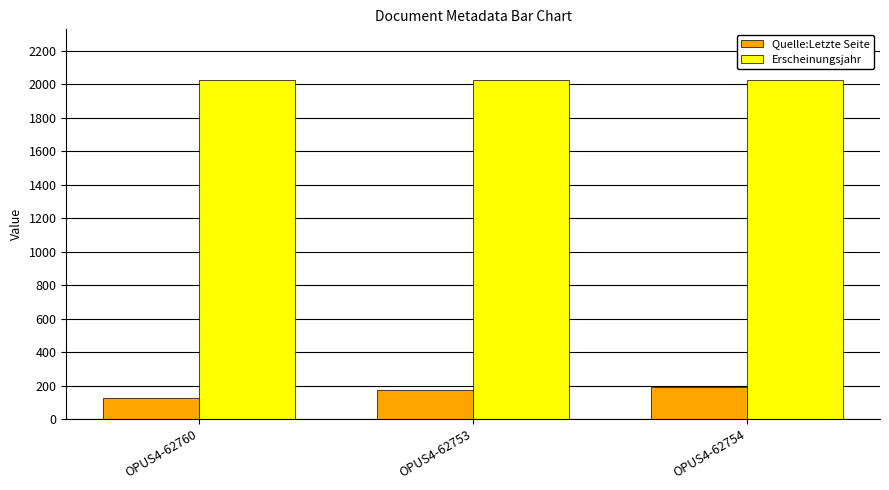

What is the approximate value of Erscheinungsjahr at OPUS4-62753?

2024